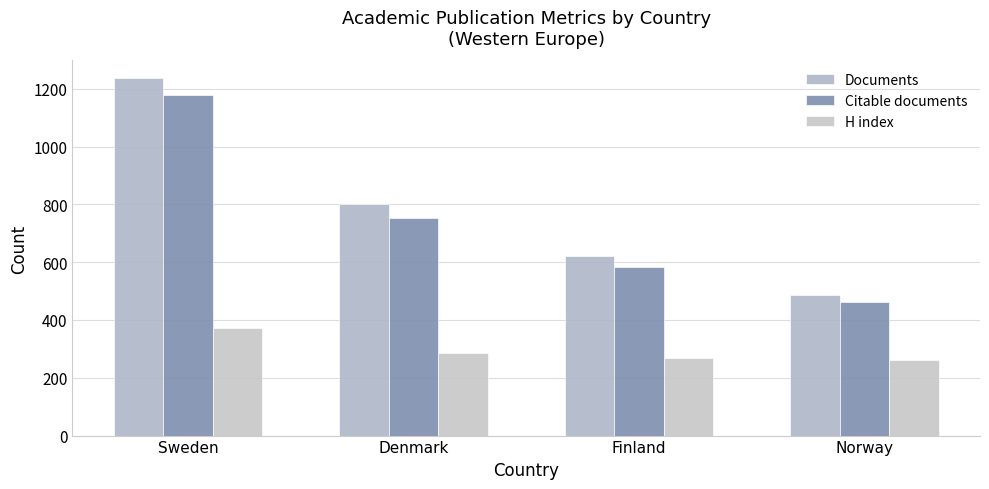

Which label corresponds to the largest value in the chart?

Sweden